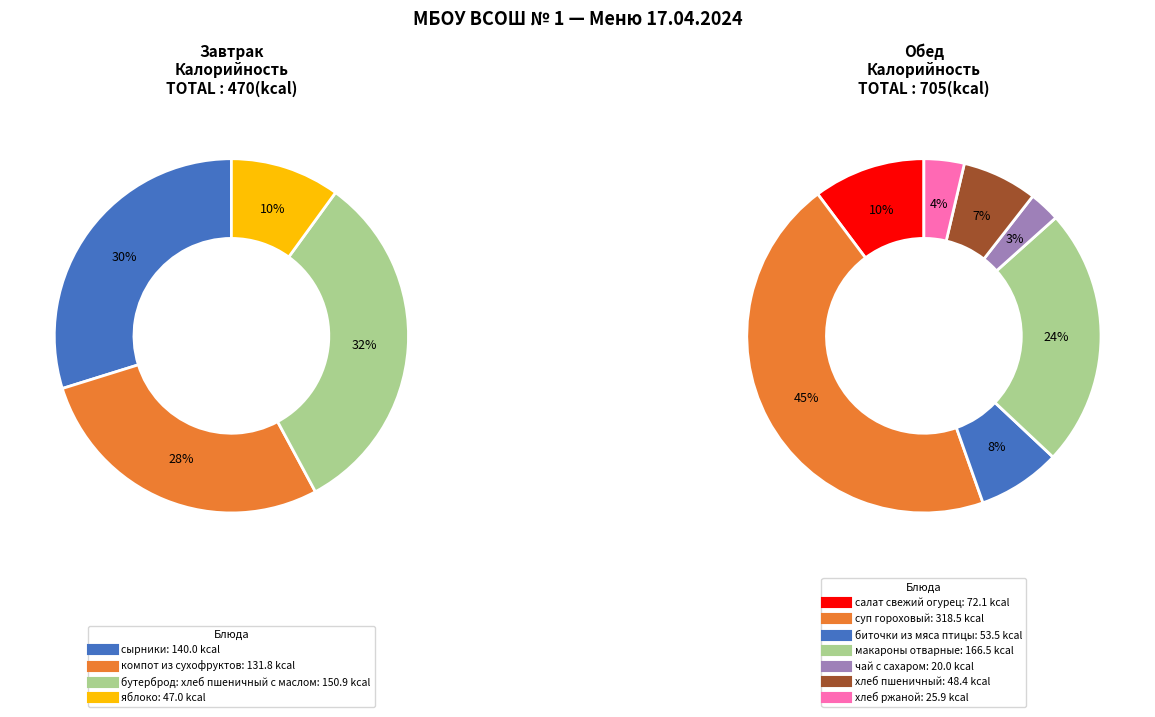

The бутерброд: хлеб пшеничный с маслом slice represents 26% of the pie. True or false?

False